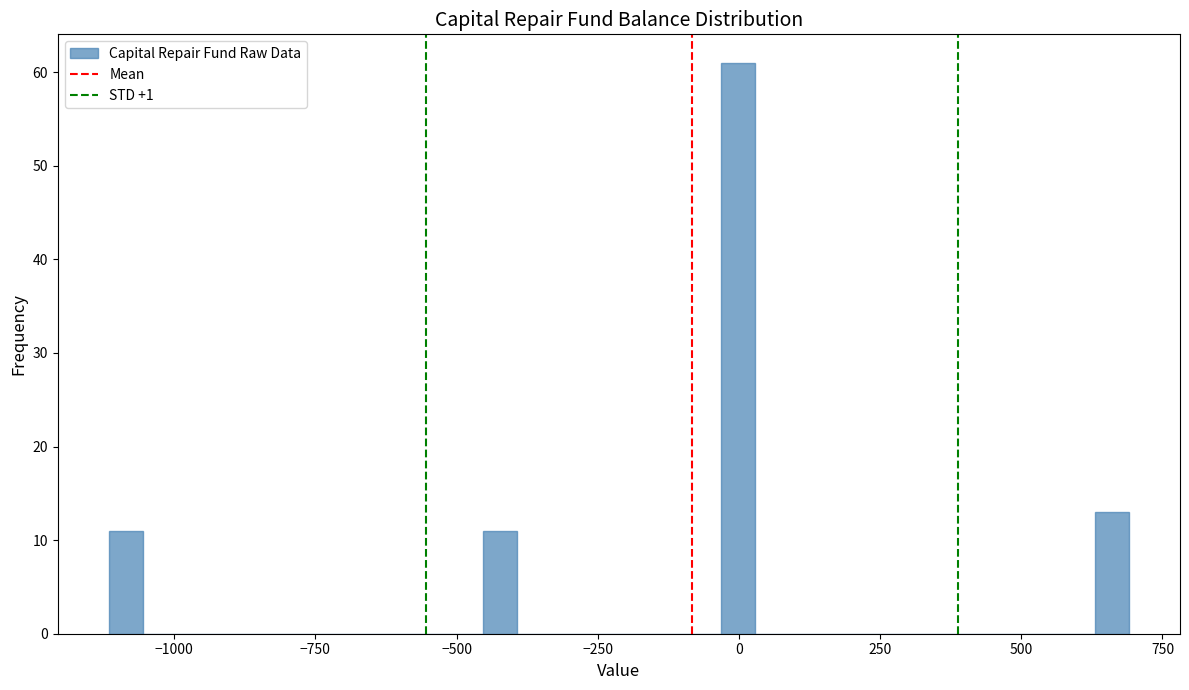

Read against the x-axis, roughly where is the centre of the tallest bar?

0